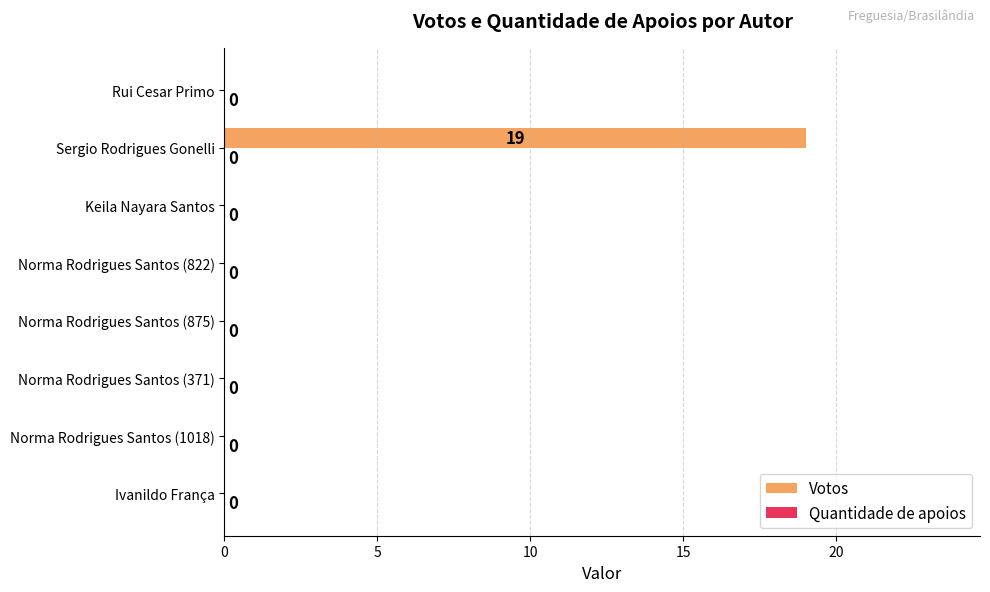

Reading bottom to top, list all the values displayed in this chart.

Ivanildo França=0	Norma Rodrigues Santos (1018)=0	Norma Rodrigues Santos (371)=0	Norma Rodrigues Santos (875)=0	Norma Rodrigues Santos (822)=0	Keila Nayara Santos=0	Sergio Rodrigues Gonelli=19	Rui Cesar Primo=0